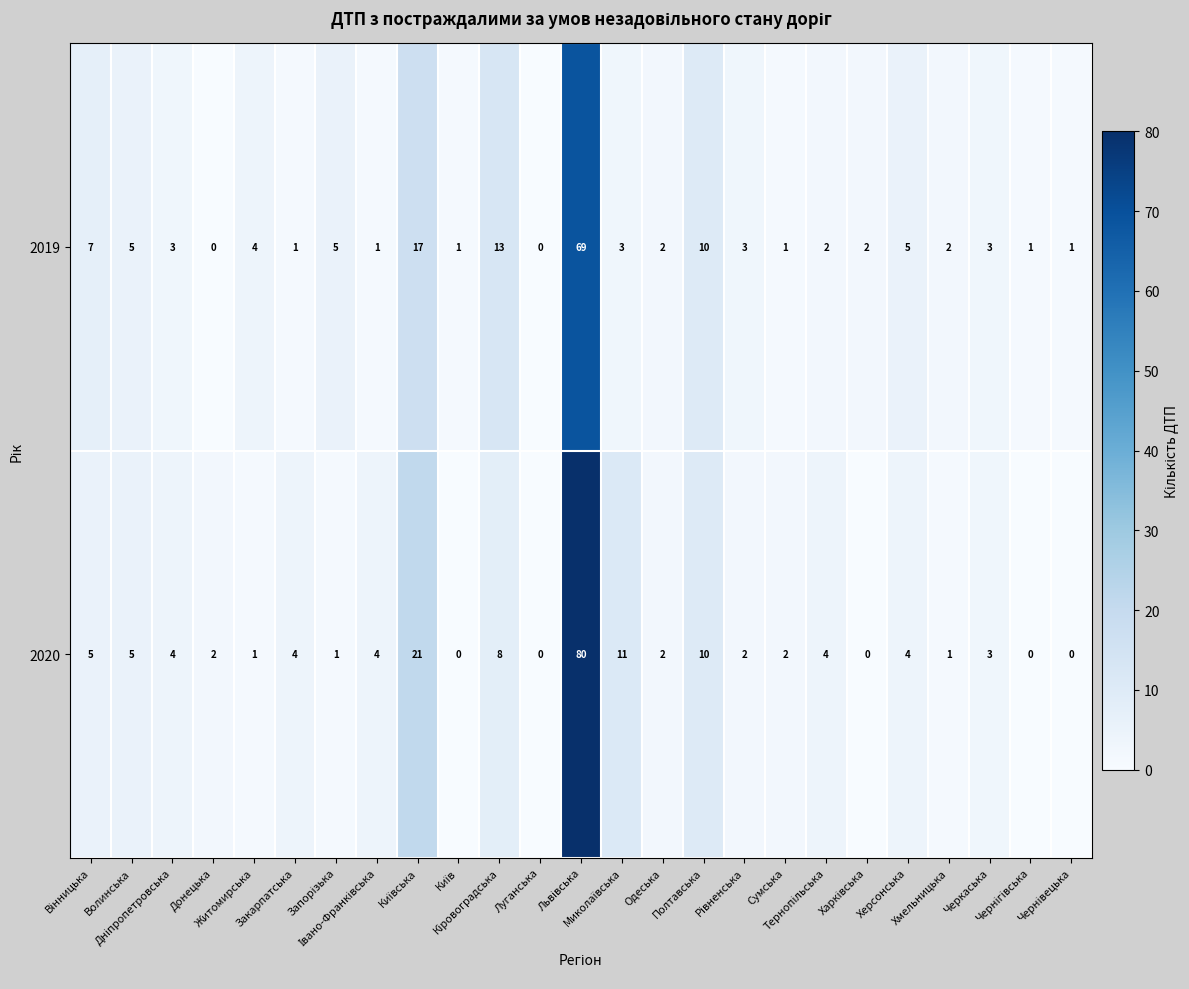

List the series in order of their overall mean, lowest first.

2019, 2020